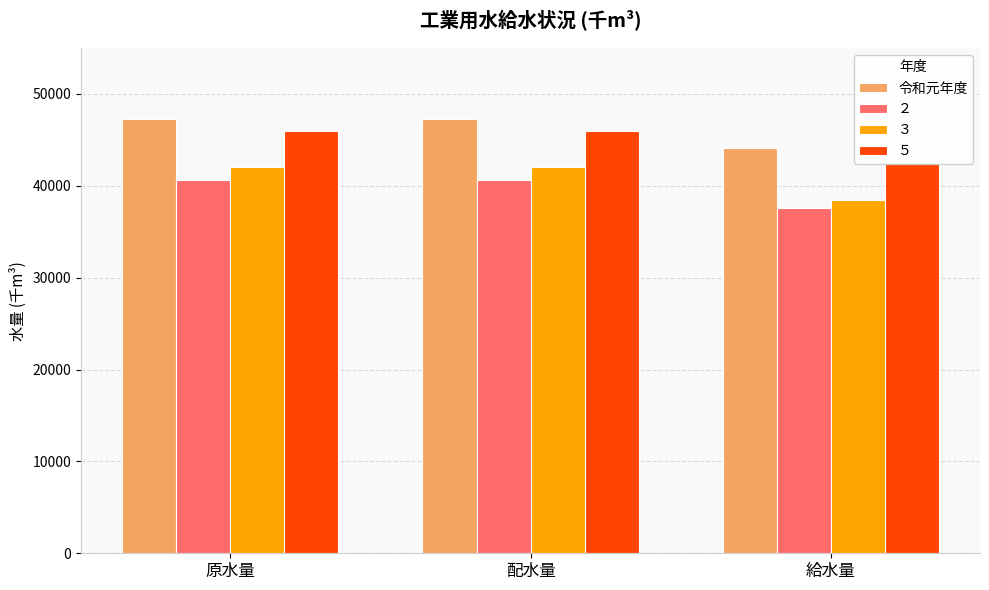

Rank the categories by value from highest to lowest.

原水量, 配水量, 給水量